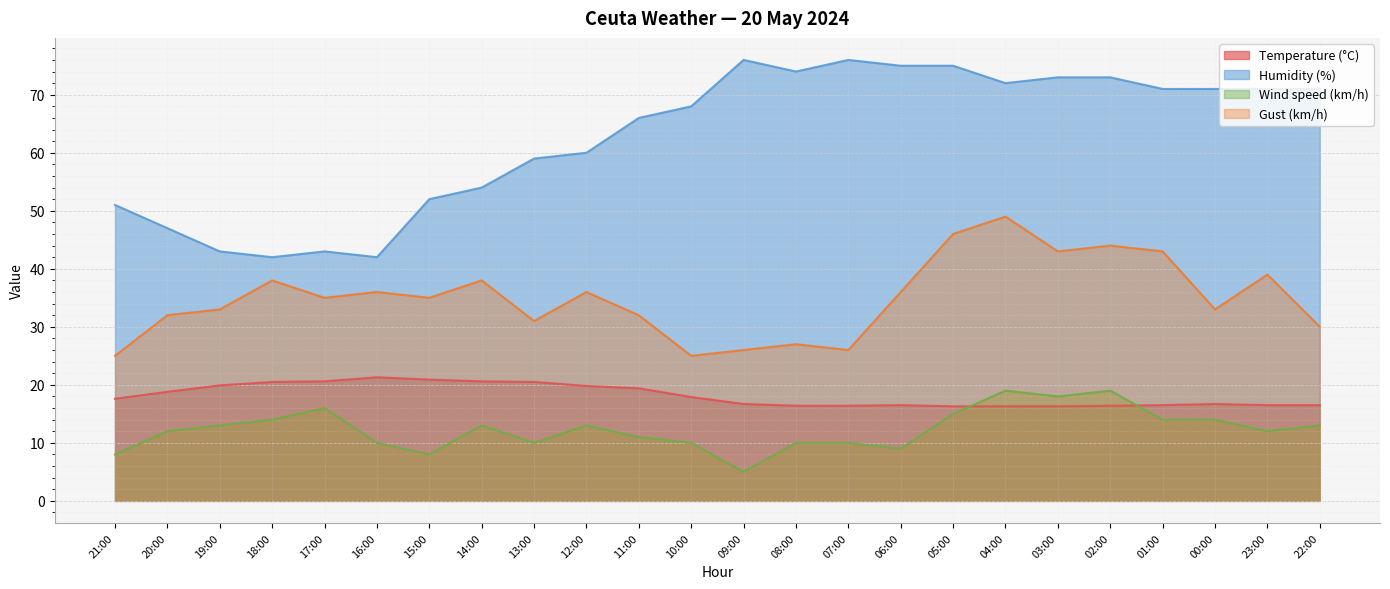

Which series has the largest range (max minus min)?

Humidity (%)